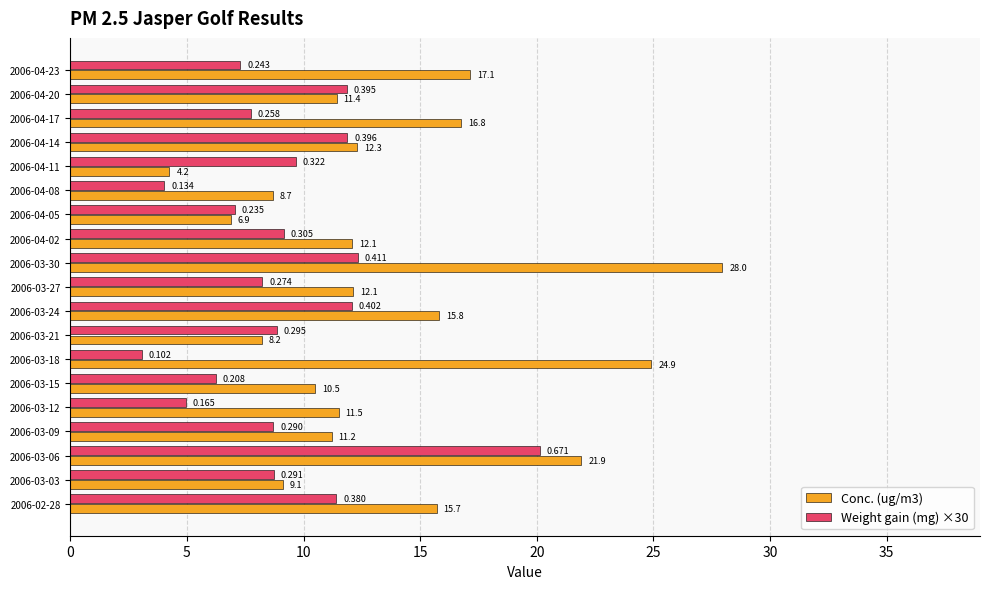

Which category has the highest value across all series?

2006-03-30